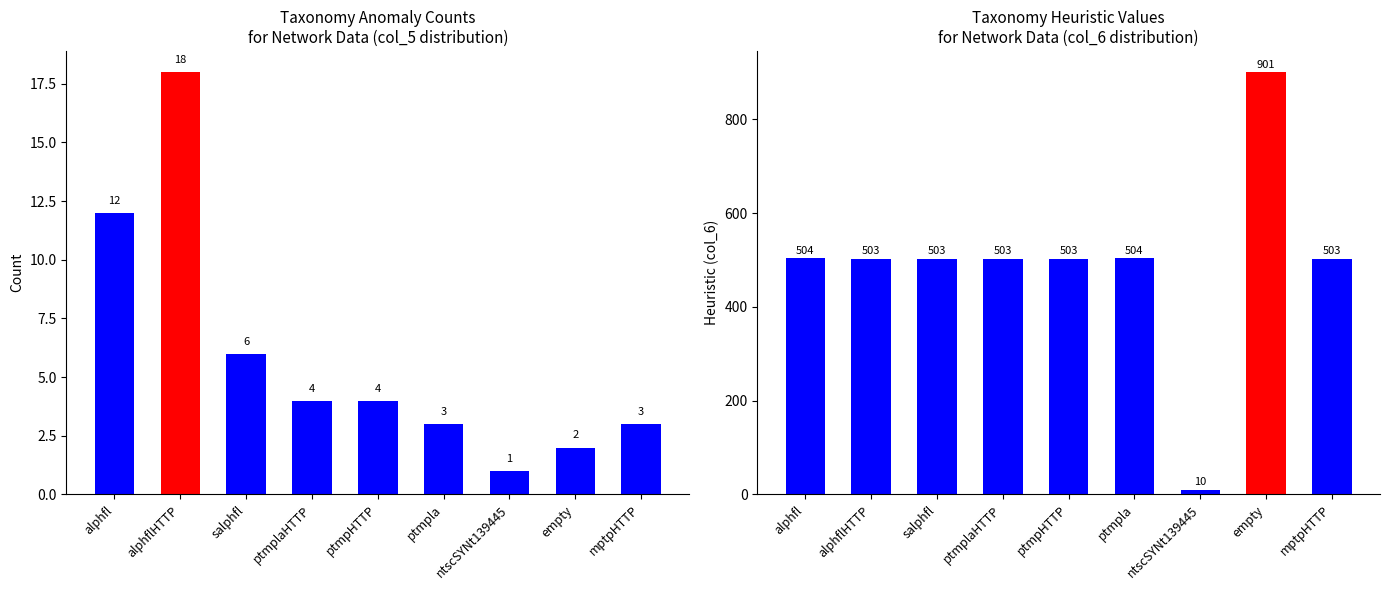

At ptmpla, list the series in order from largest to smallest.

heuristic, count